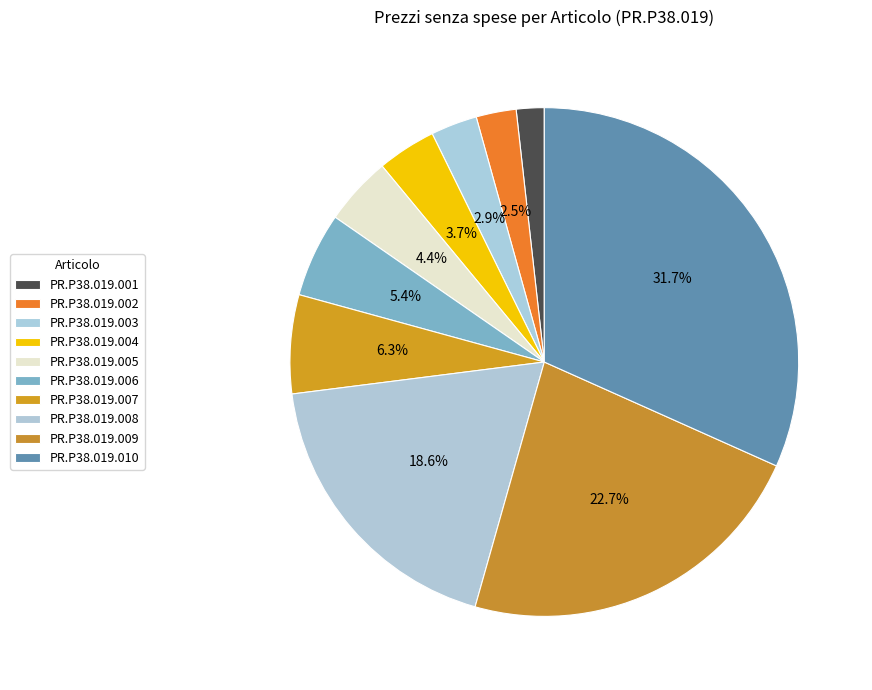

Is it true that PR.P38.019.004 is 18% of the pie?

False